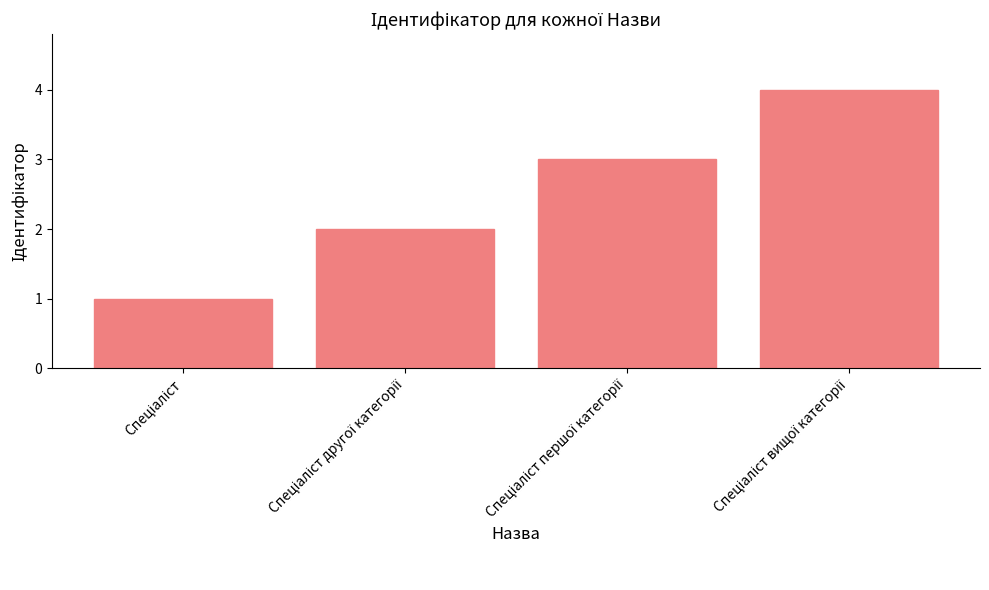

How many bars are there in total?

4